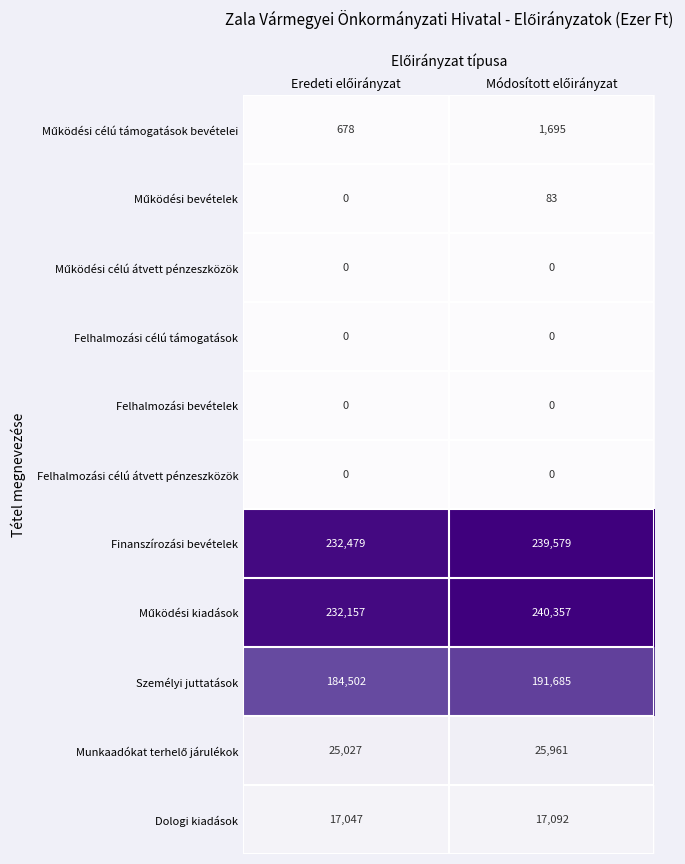

What is the greatest value displayed?

240357